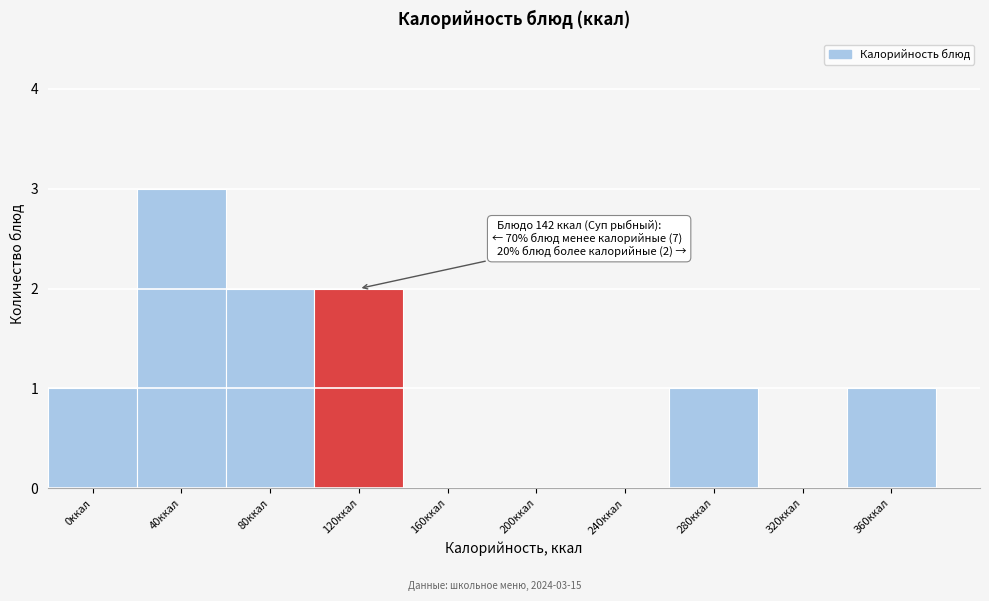

Reading left to right, what are all the values shown in this chart?

0ккал=1	40ккал=3	80ккал=2	120ккал=2	160ккал=0	200ккал=0	240ккал=0	280ккал=1	320ккал=0	360ккал=1